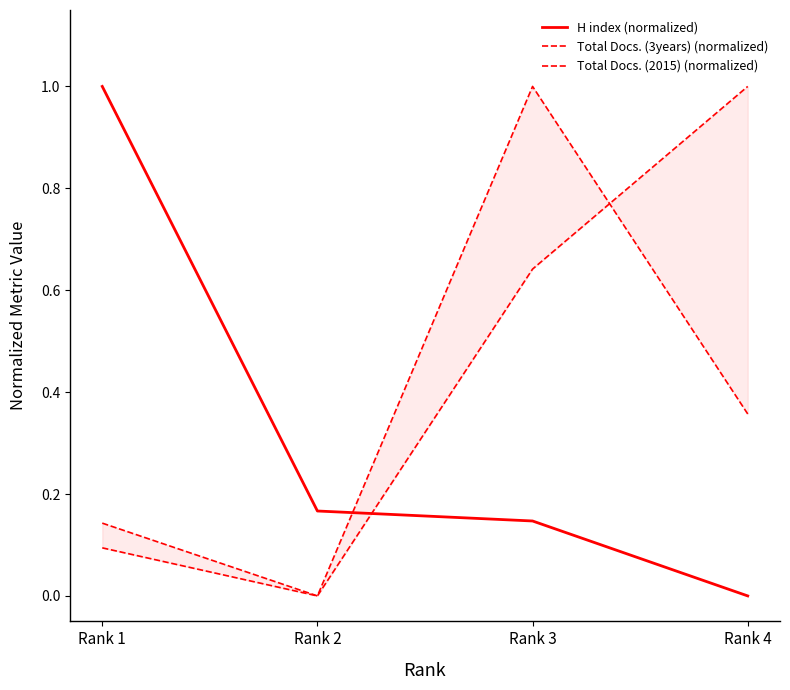

Is it true that Total Docs. (2015) (normalized) equals 0.0 at Rank 2?

True